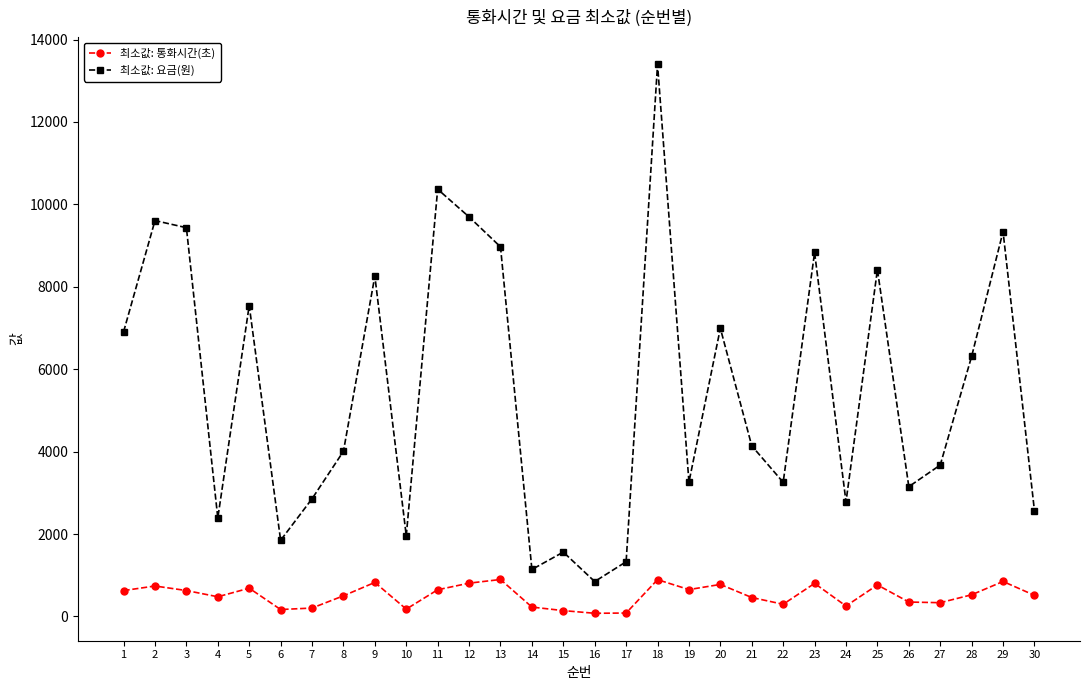

What is the spread (max minus min) of values at 27?

3340